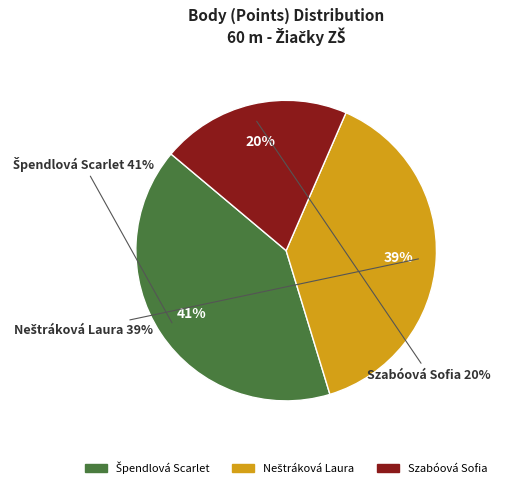

What percentage is NOT represented by Neštráková Laura?

61.2%